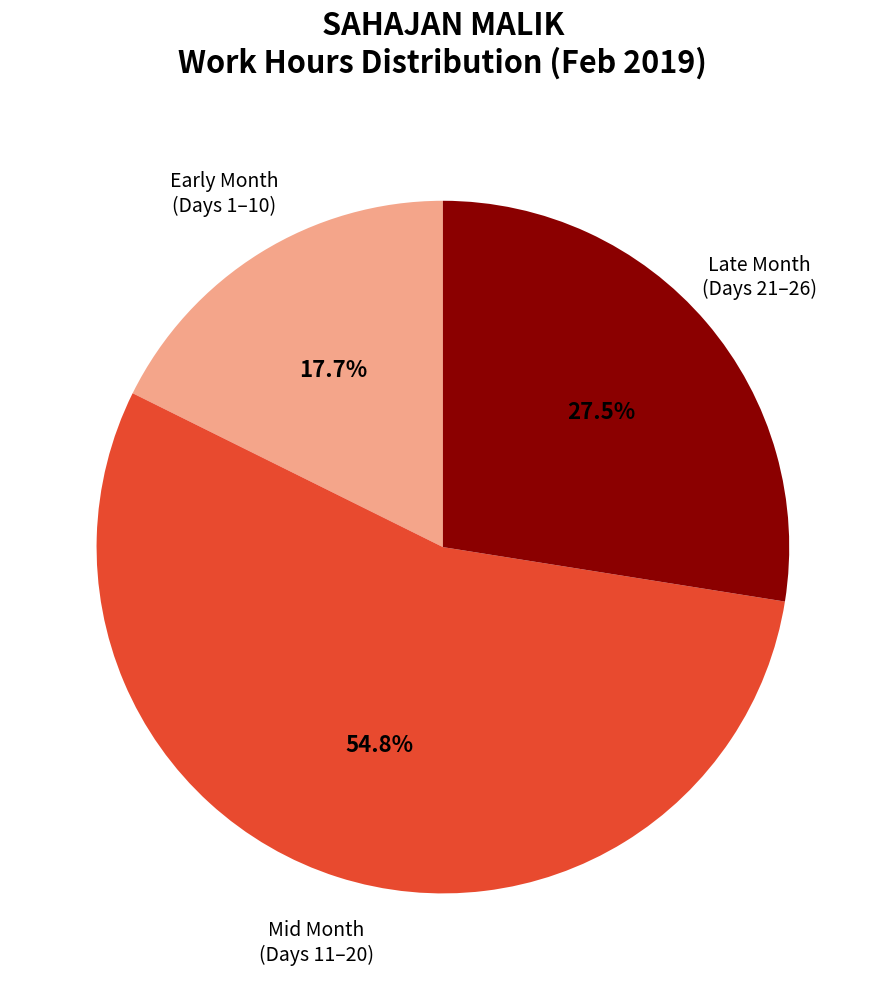

Between Mid Month (Days 11–20) and Late Month (Days 21–26), which is larger?

Mid Month (Days 11–20)